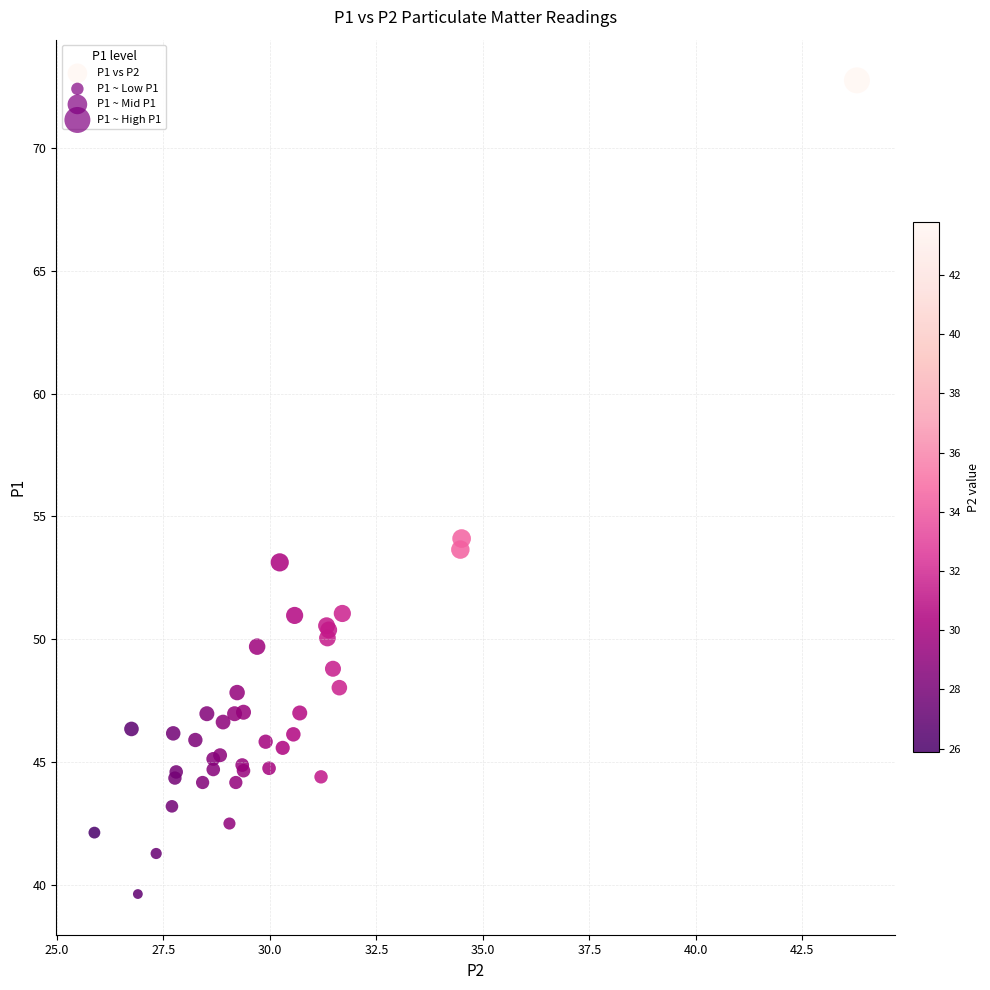

What Y value in the scatter plot is closest to 56?

54.1